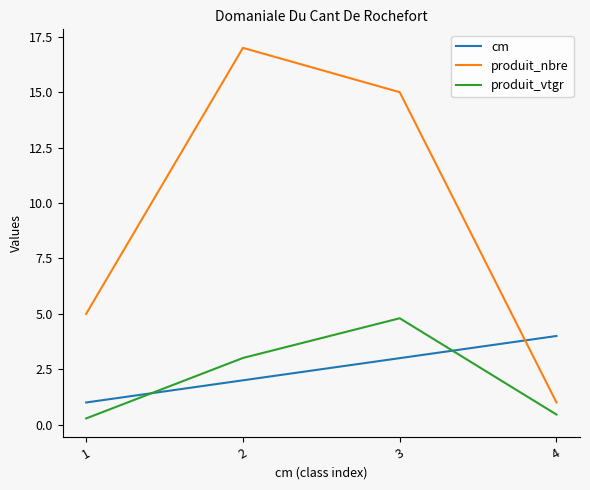

The produit_vtgr series shows 4.8 at 3. True or false?

True